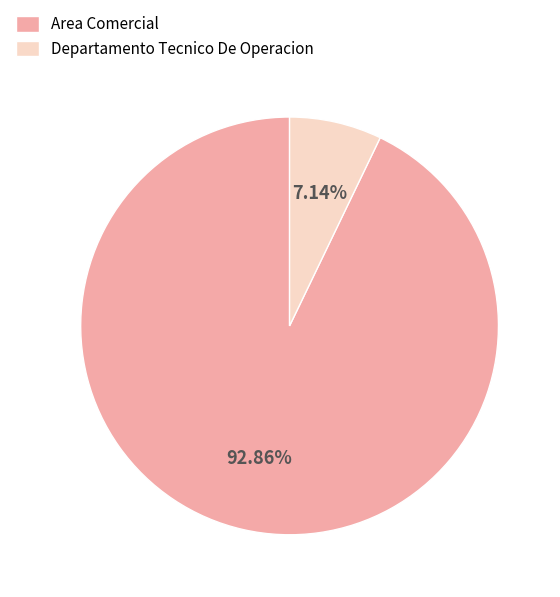

What is the majority slice?

Area Comercial